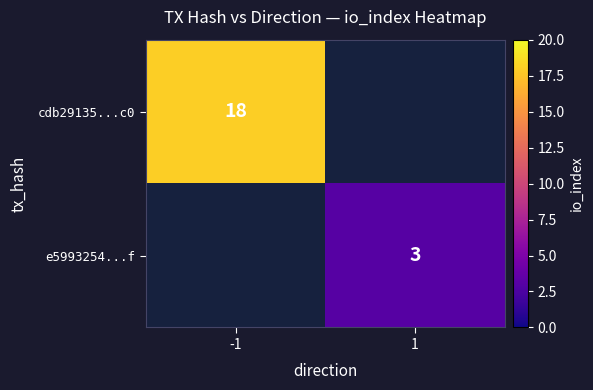

How many series are shown in this chart?

2